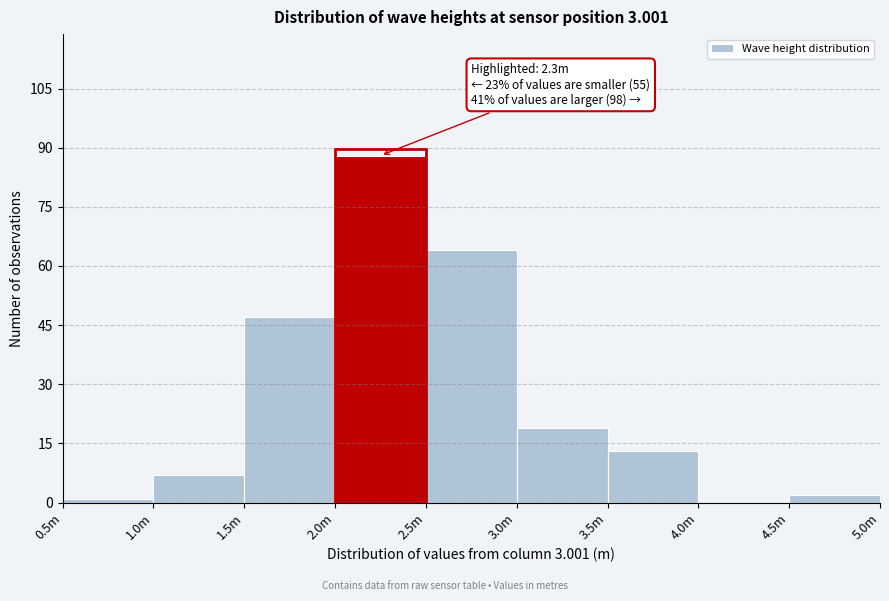

Reading right to left, extract all data points from this chart.

4.5m=2	4.0m=0	3.5m=13	3.0m=19	2.5m=64	2.0m=88	1.5m=47	1.0m=7	0.5m=1